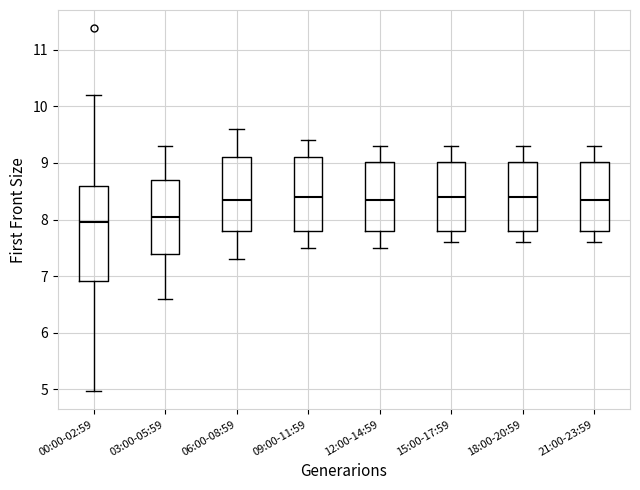

Where is the upper edge of the box for 03:00-05:59 on the y-axis? The values are not printed on the chart, so give them approximately, as read against the axis.

8.7